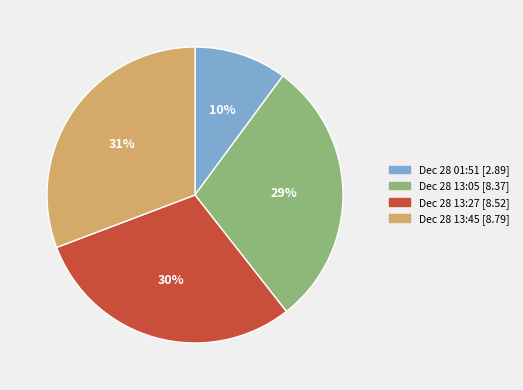

Which category has the biggest portion of the pie?

Dec 28 13:45 [8.79]